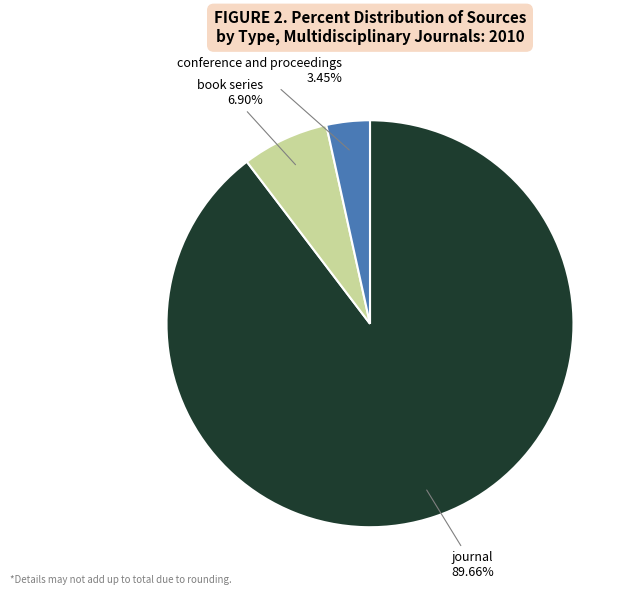

Does journal account for over 50% of the chart?

Yes